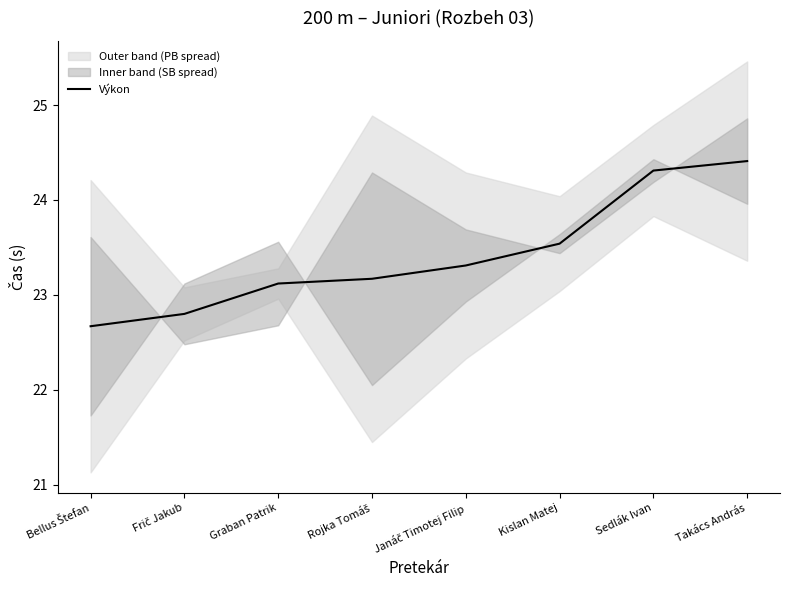

Reading left to right, list all the values displayed in this chart.

Bellus Štefan=22.7	Frič Jakub=22.8	Graban Patrik=23.1	Rojka Tomáš=23.2	Janáč Timotej Filip=23.3	Kislan Matej=23.5	Sedlák Ivan=24.3	Takács András=24.4